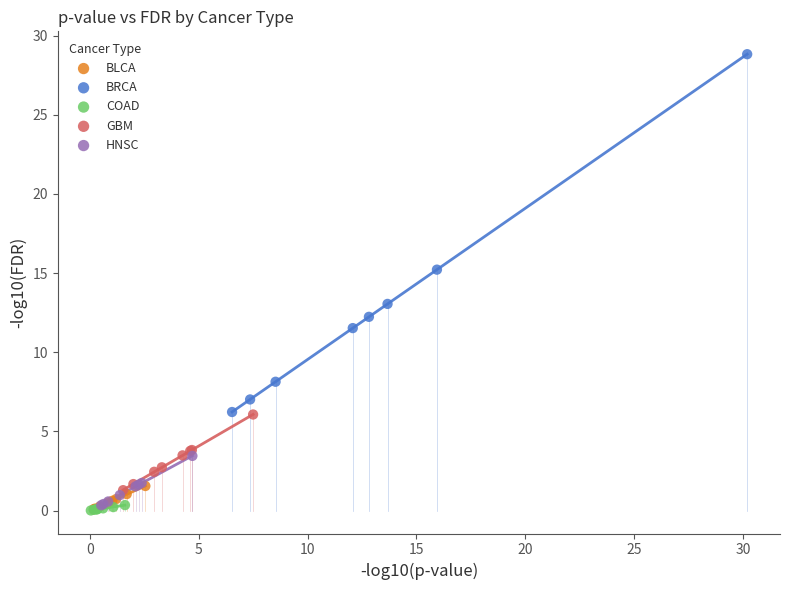

Which series has the largest Y range (max minus min)?

BRCA